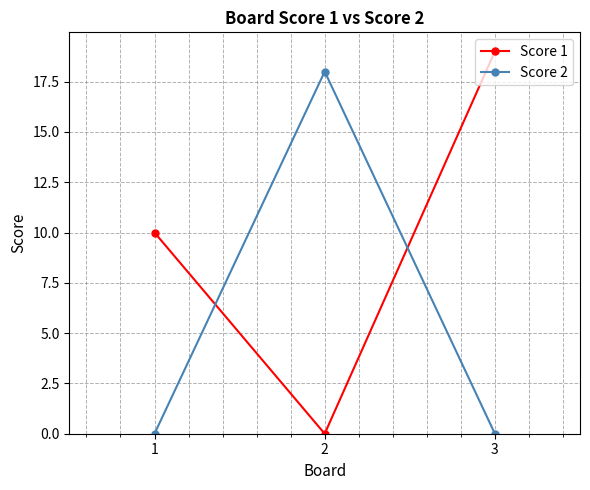

What is the greatest value displayed?

19